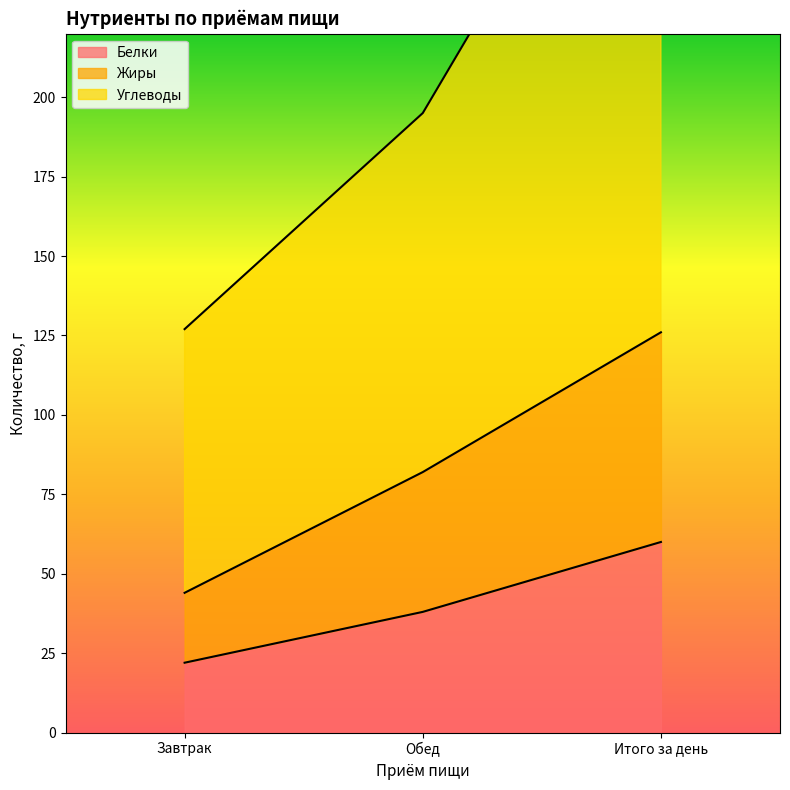

Read the Белки value at Итого за день.

60